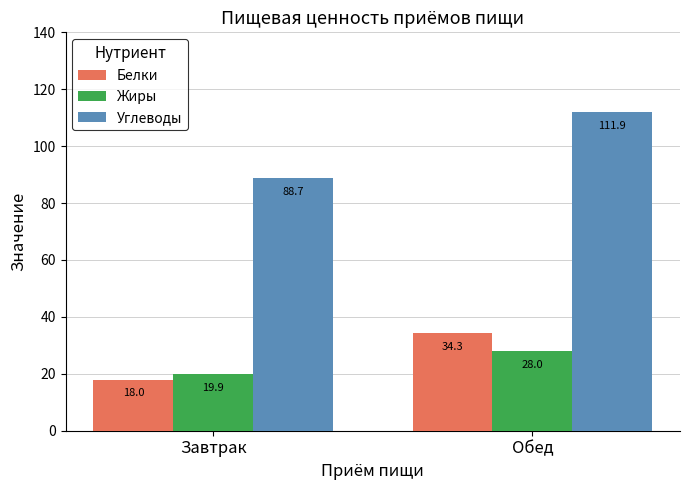

What is the label of the 2nd bar from the left?

Обед